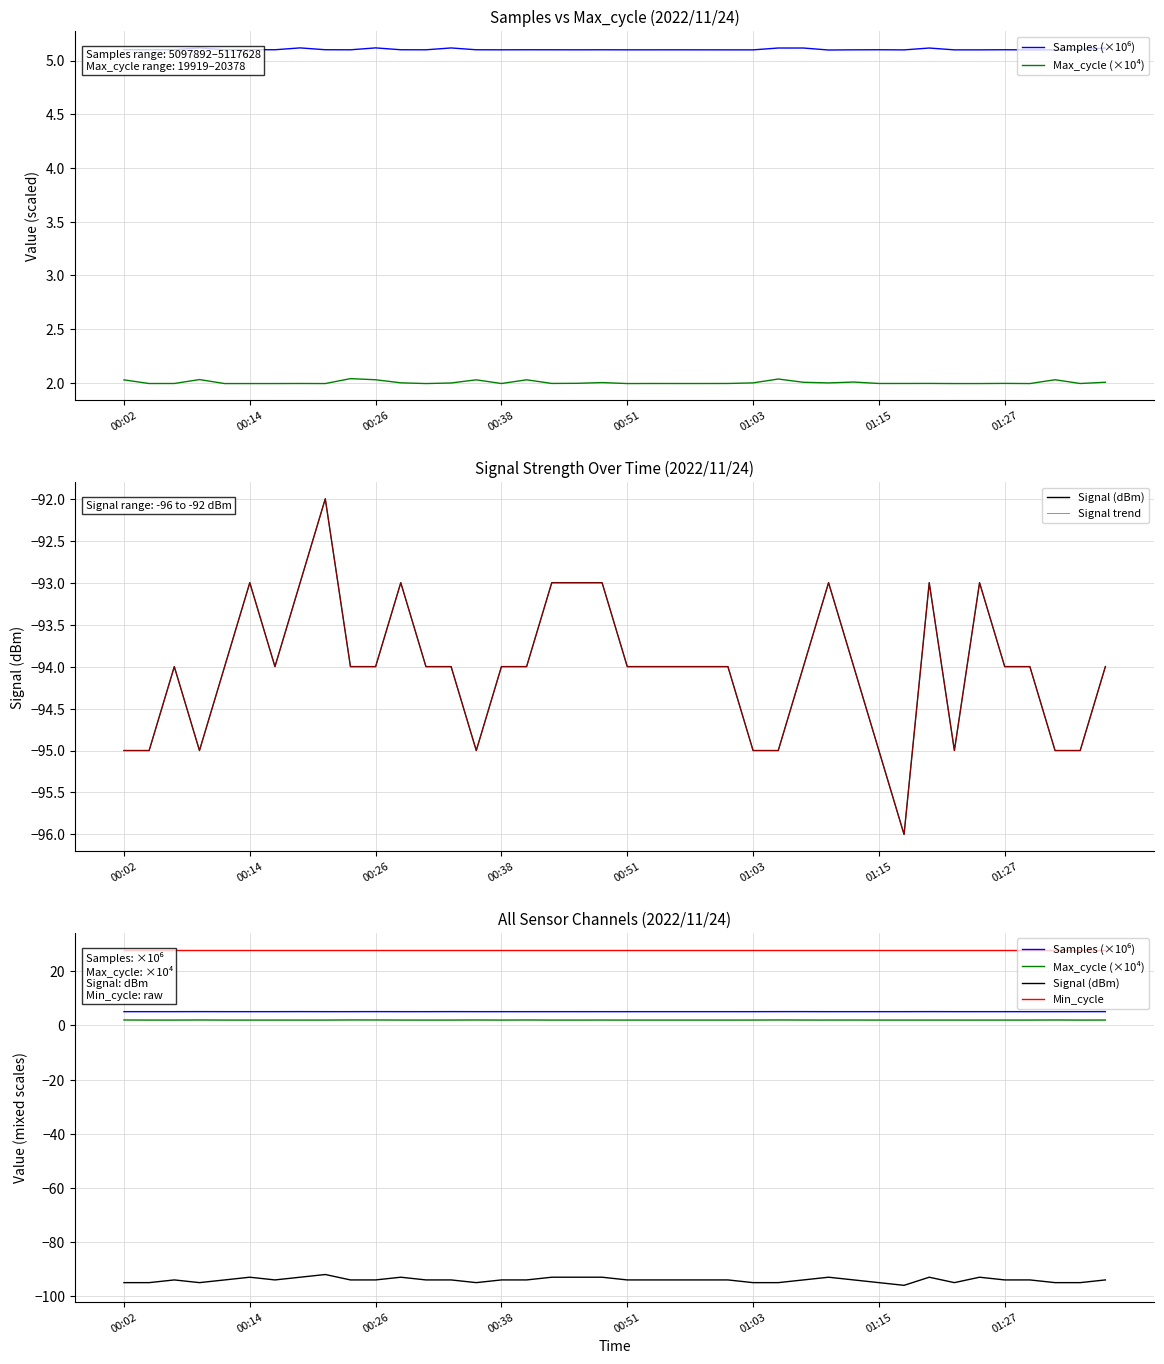

At which category is the sum across all series the highest?

8